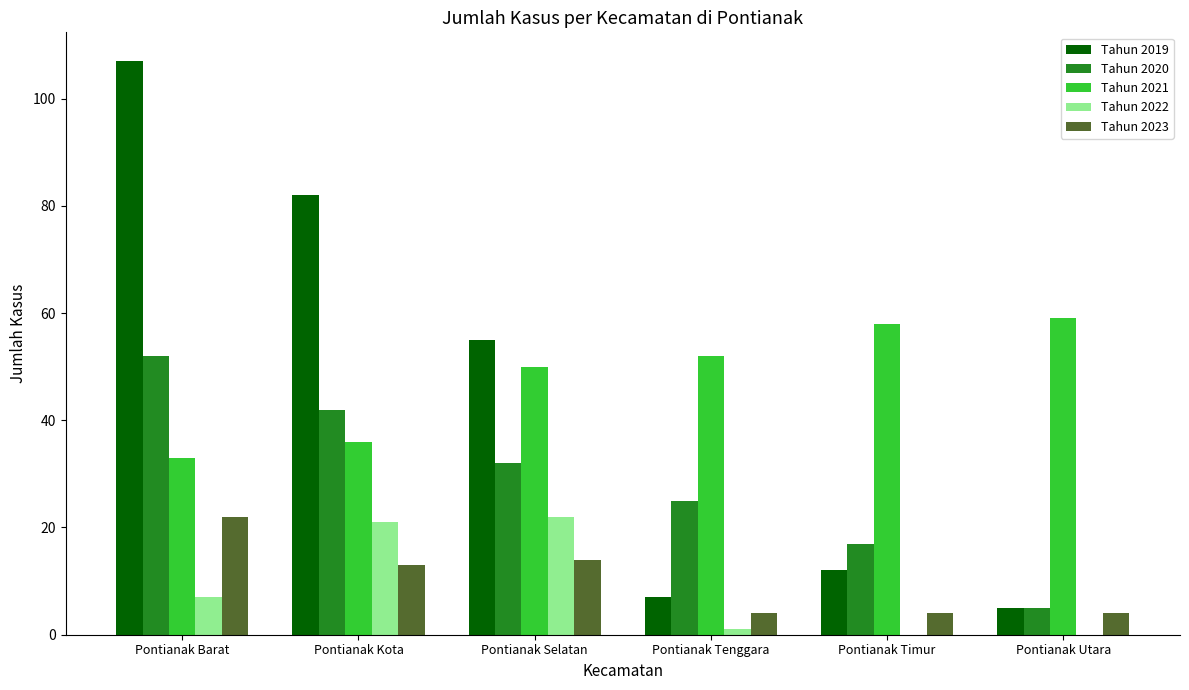

At which category is the sum across all series the highest?

Pontianak Barat